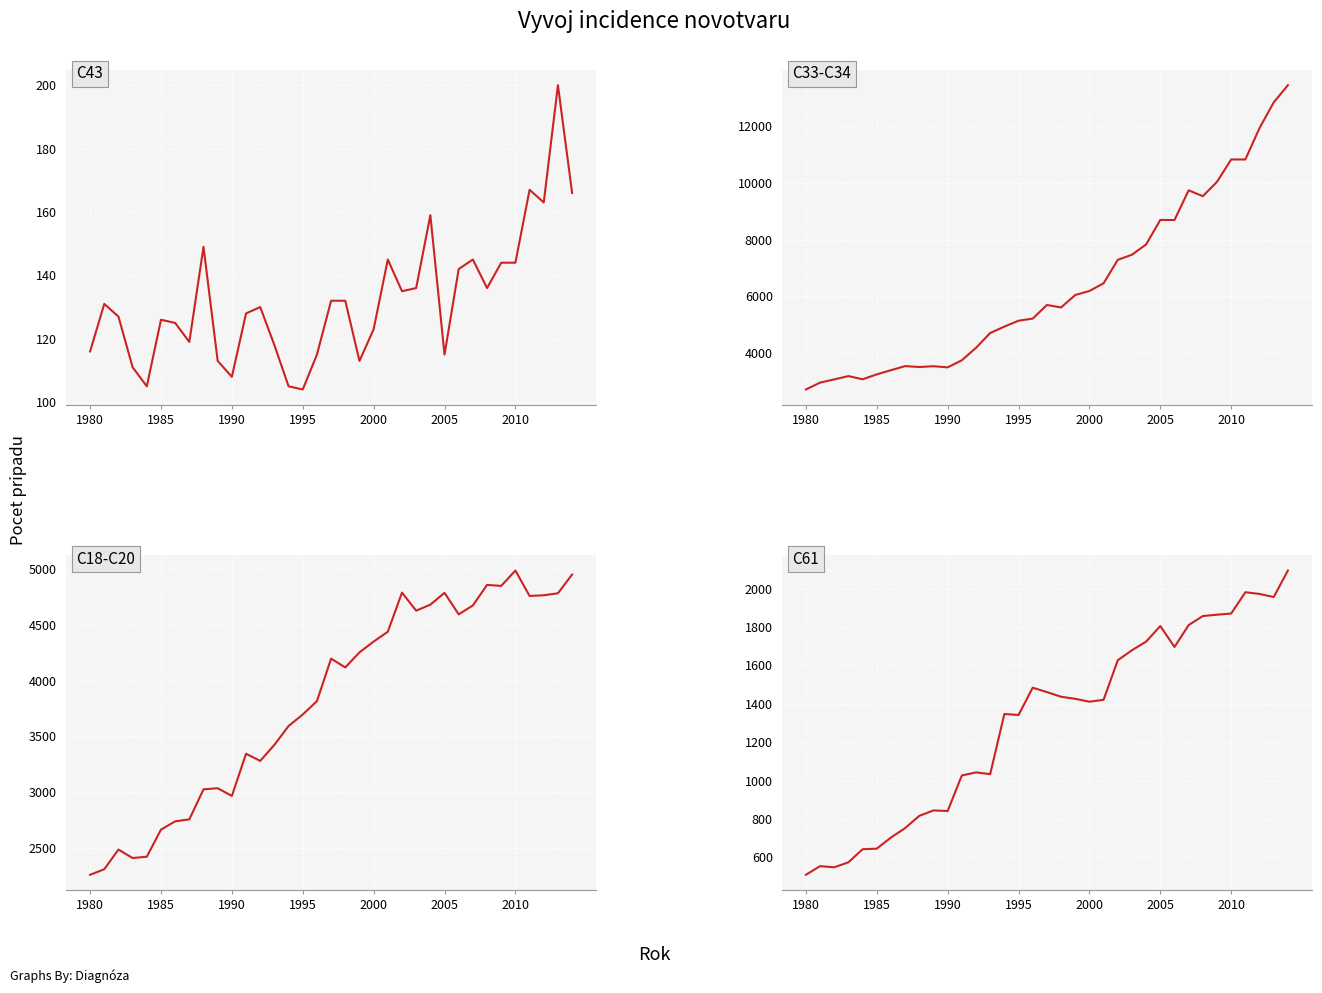

True or false: C43 and C33-C34 intersect in this chart.

False